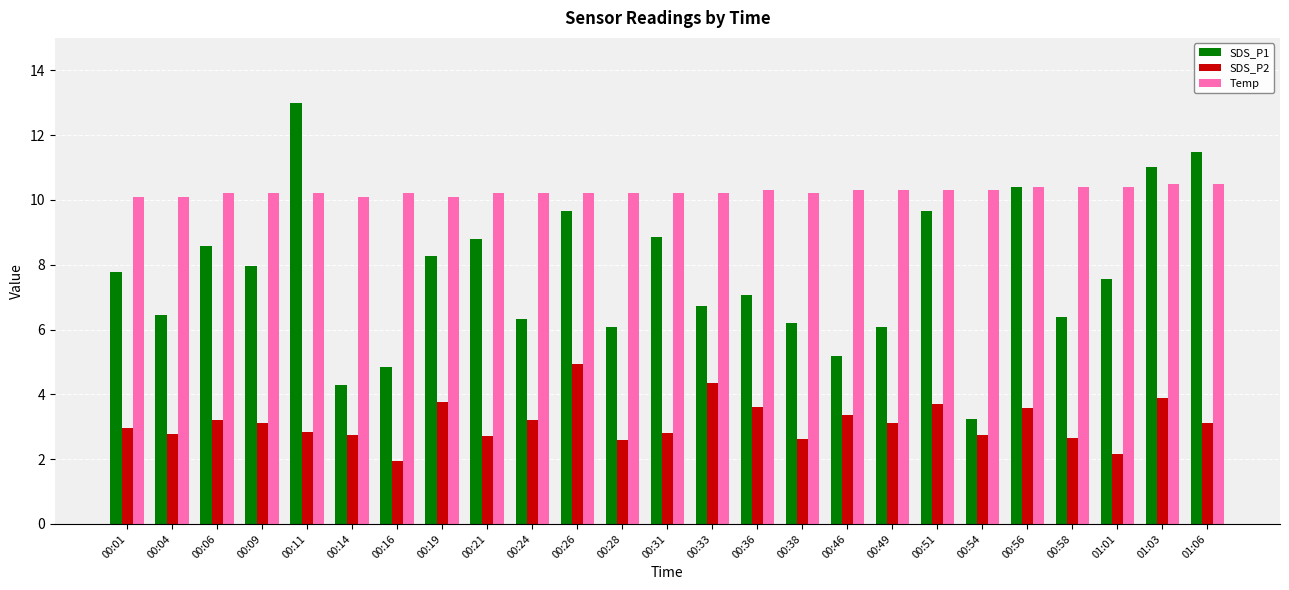

Does the chart contain any negative values?

No